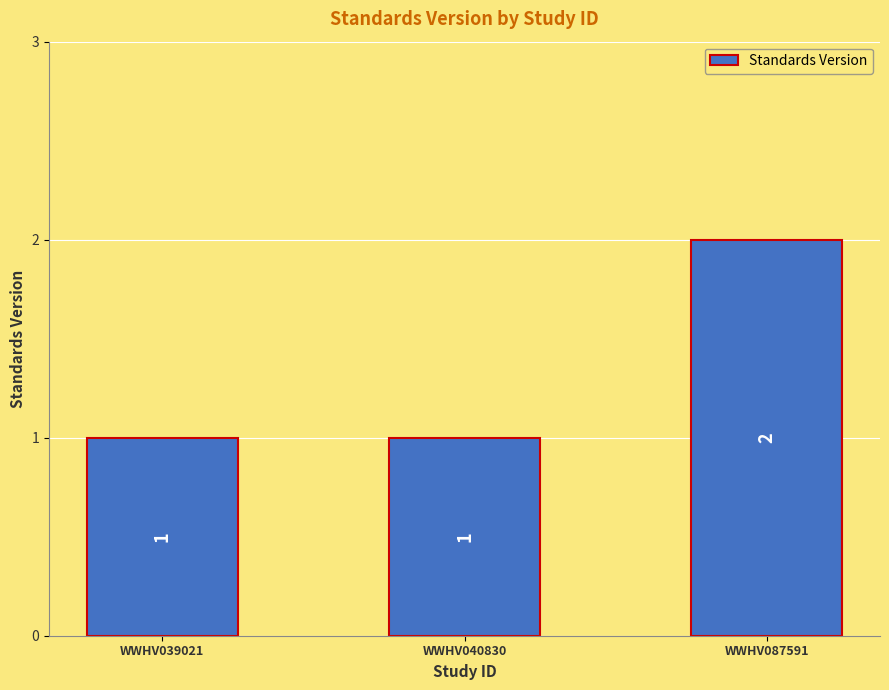

Reading left to right, transcribe all the data shown in this chart.

1	1	2